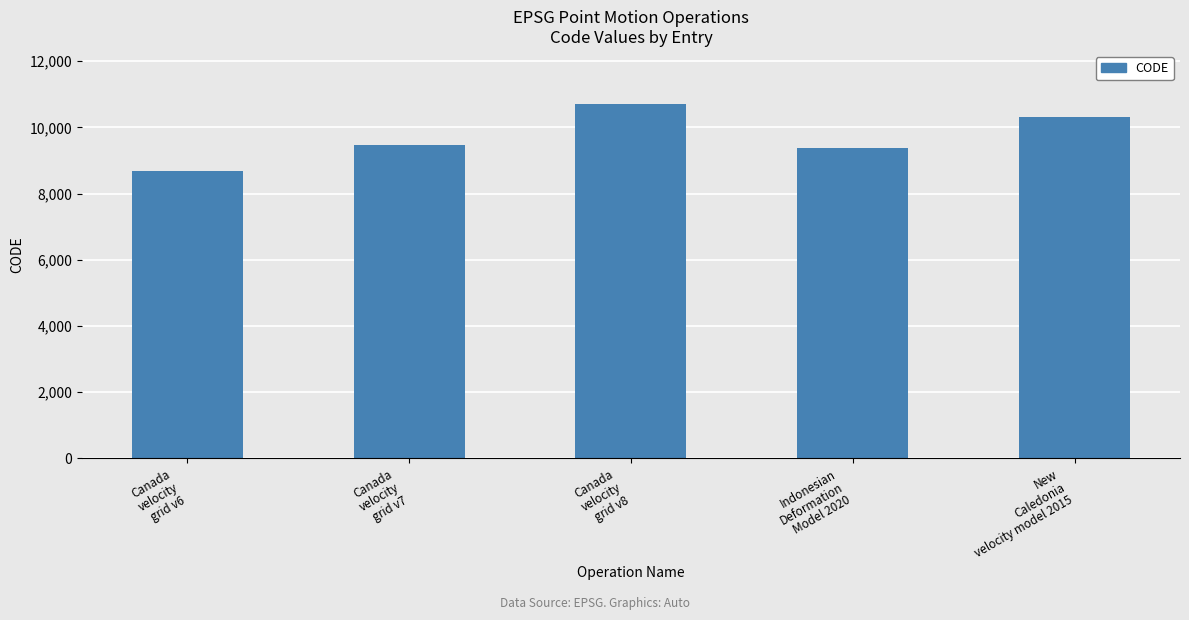

What is the sum of all values?

48564